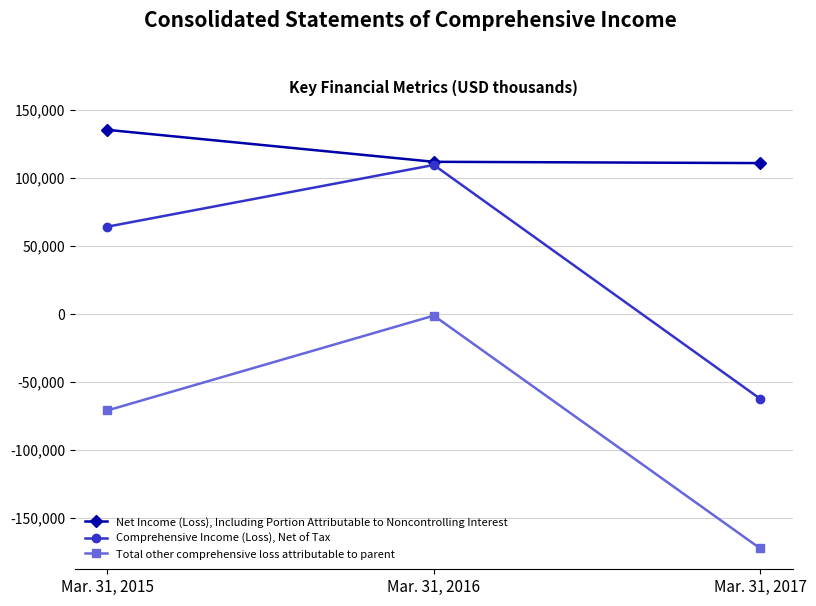

Which category has the highest value in the Comprehensive Income (Loss), Net of Tax series?

Mar. 31, 2016